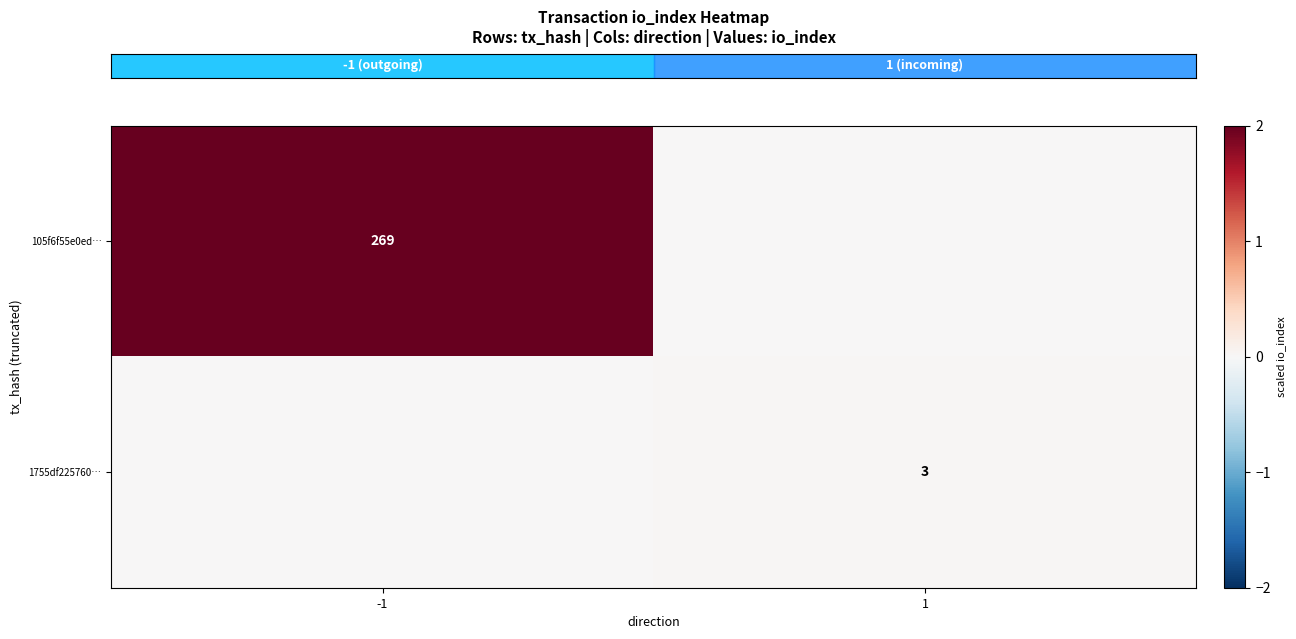

Is the value of 105f6f55e0ed… at -1 greater than the value of 1755df225760… at 1?

Yes